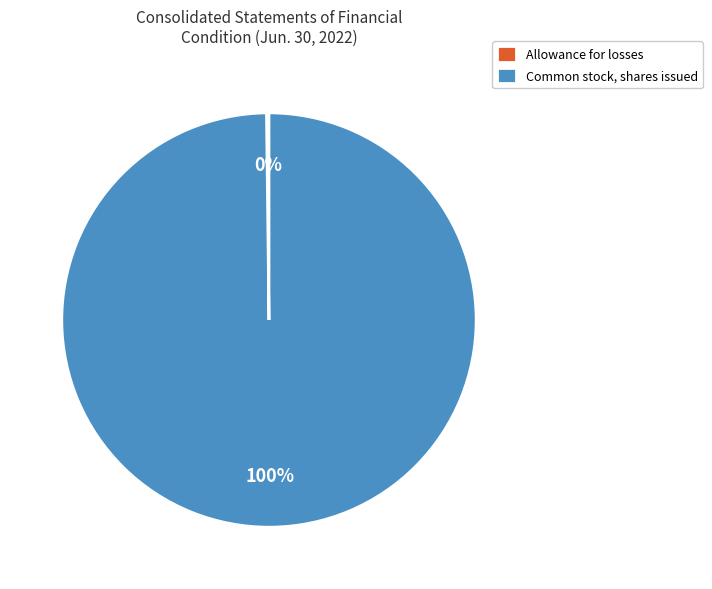

Is there any slice that represents more than half of the pie?

Yes